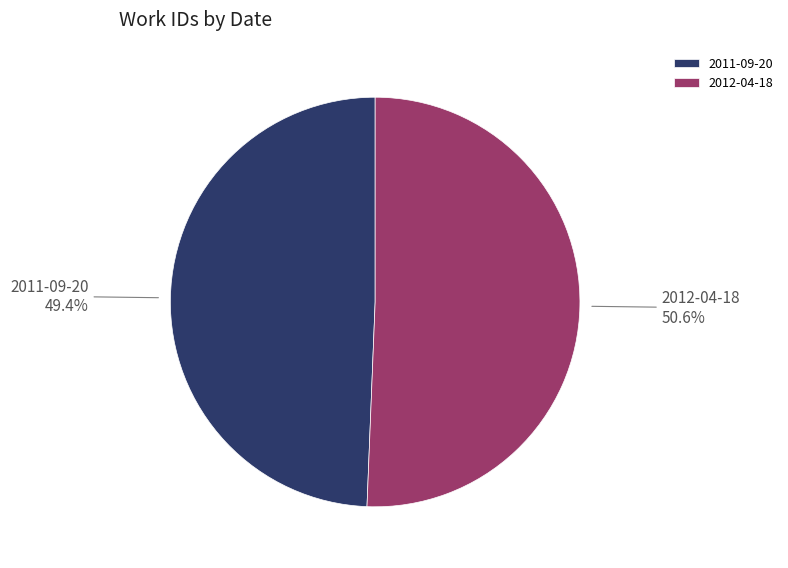

Is there a majority slice in this chart?

Yes